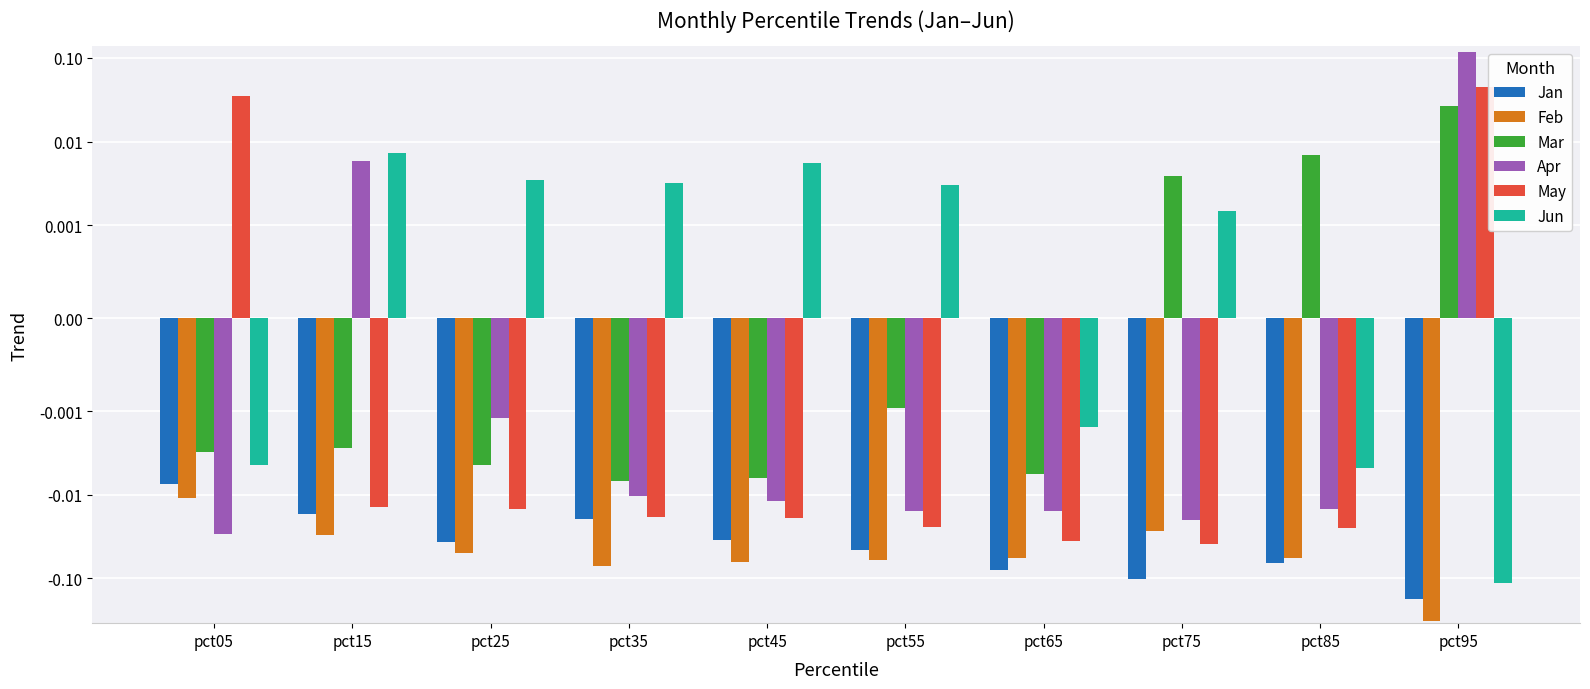

Reading left to right, what are all the values shown in this chart?

Jan: -0.0	-0.0	-0.0	-0.0	-0.0	-0.0	-0.1	-0.1	-0.1	-0.2
Feb: -0.0	-0.0	-0.0	-0.1	-0.1	-0.1	-0.1	-0.0	-0.1	-0.3
Mar: -0.0	-0.0	-0.0	-0.0	-0.0	-0.0	-0.0	0.0	0.0	0.0
Apr: -0.0	0.0	-0.0	-0.0	-0.0	-0.0	-0.0	-0.0	-0.0	0.1
May: 0.0	-0.0	-0.0	-0.0	-0.0	-0.0	-0.0	-0.0	-0.0	0.0
Jun: -0.0	0.0	0.0	0.0	0.0	0.0	-0.0	0.0	-0.0	-0.1